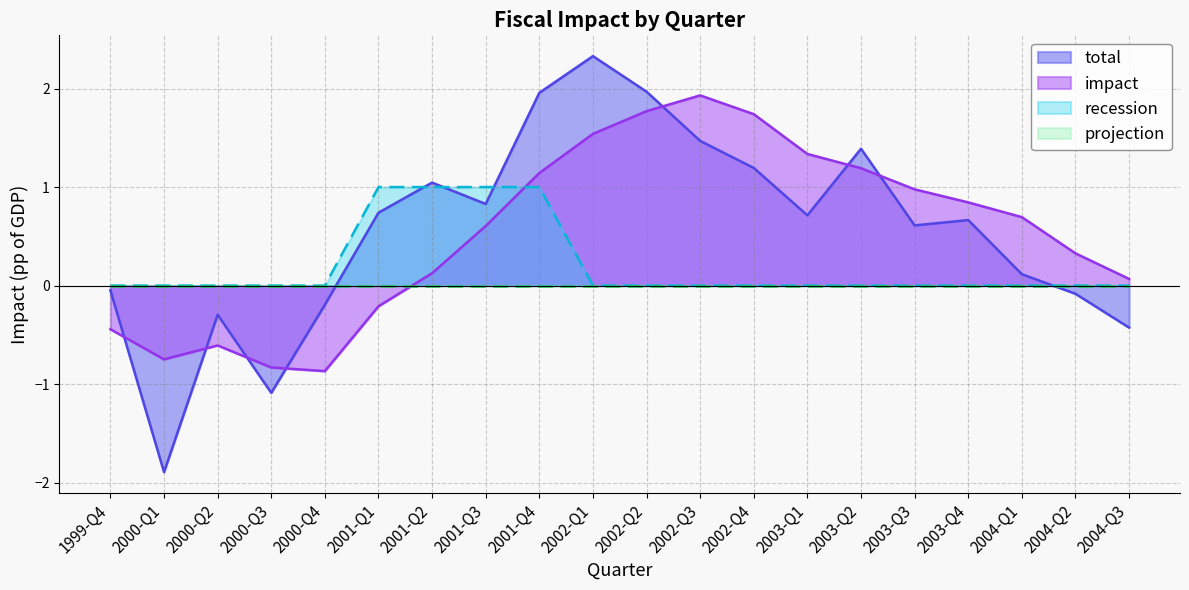

After their last crossing, which series has the higher values: total or impact?

impact